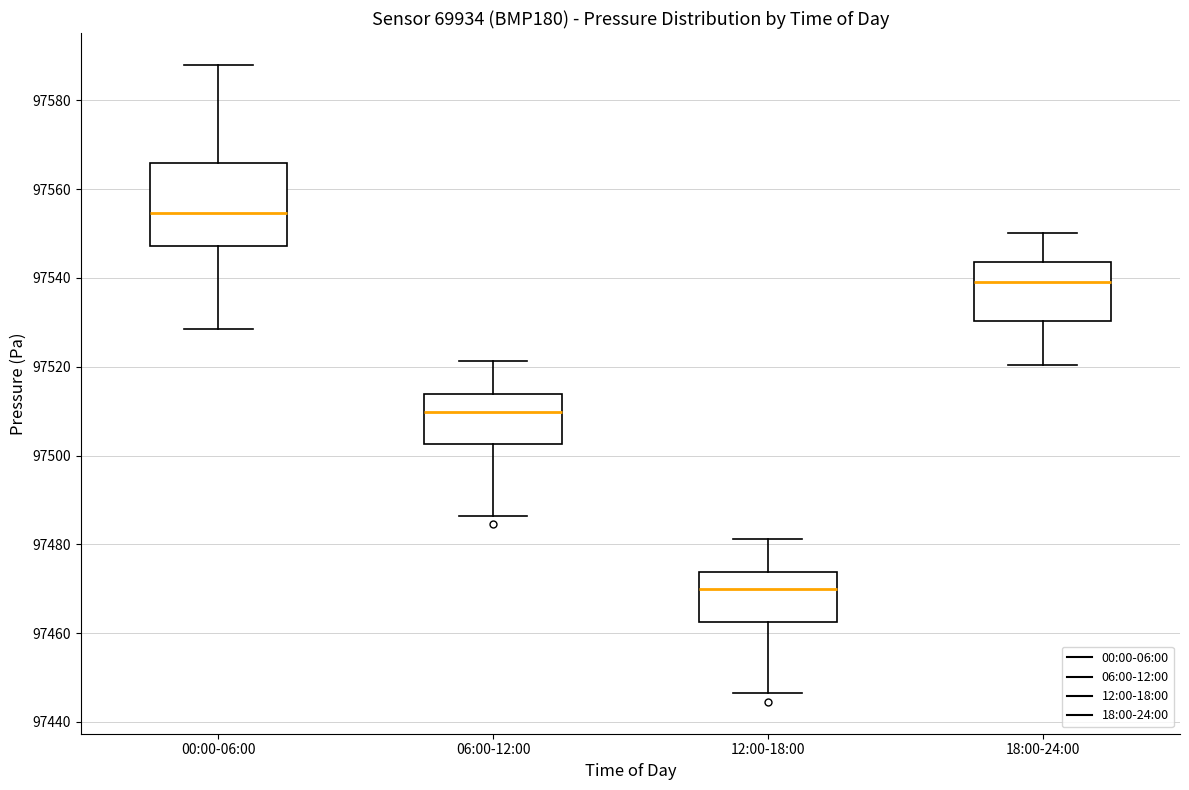

Which box has the lowest median line?

12:00-18:00